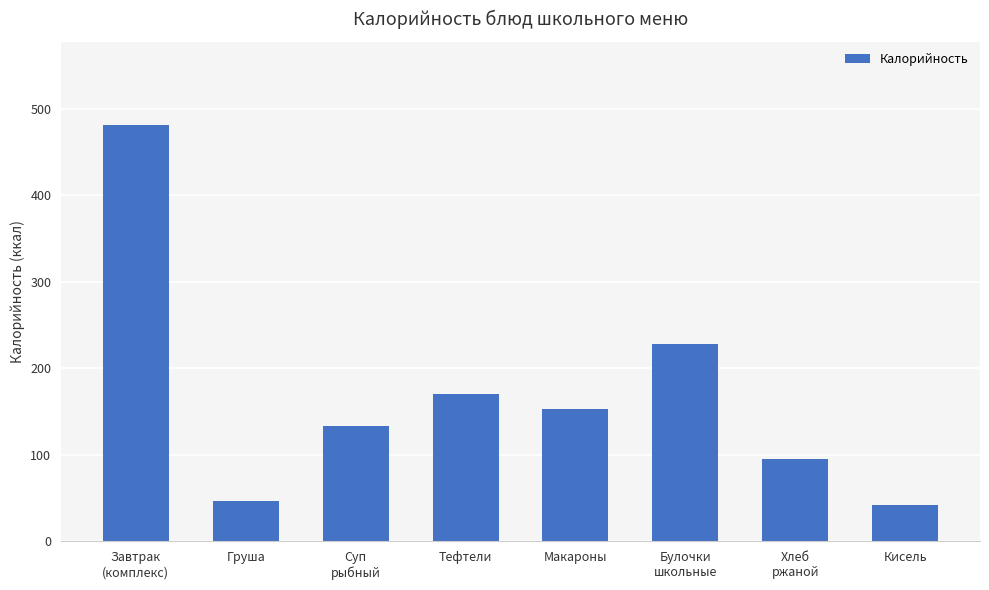

What is the change in value from Тефтели to Макароны?

-17.7